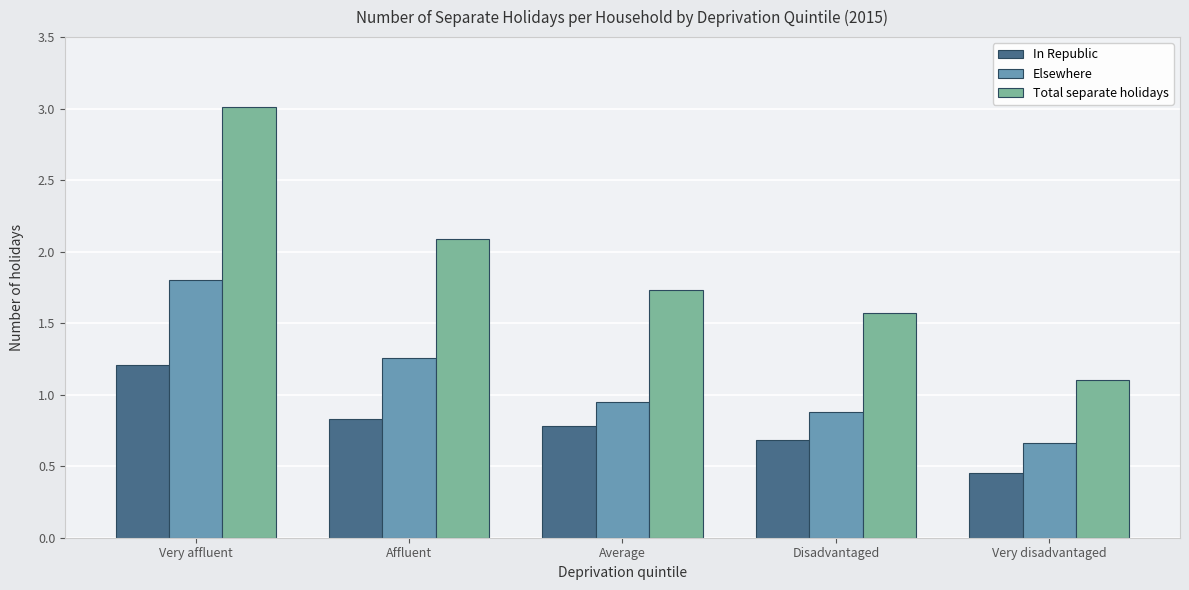

True or false: Total separate holidays has a value of 1.0 at Affluent.

False